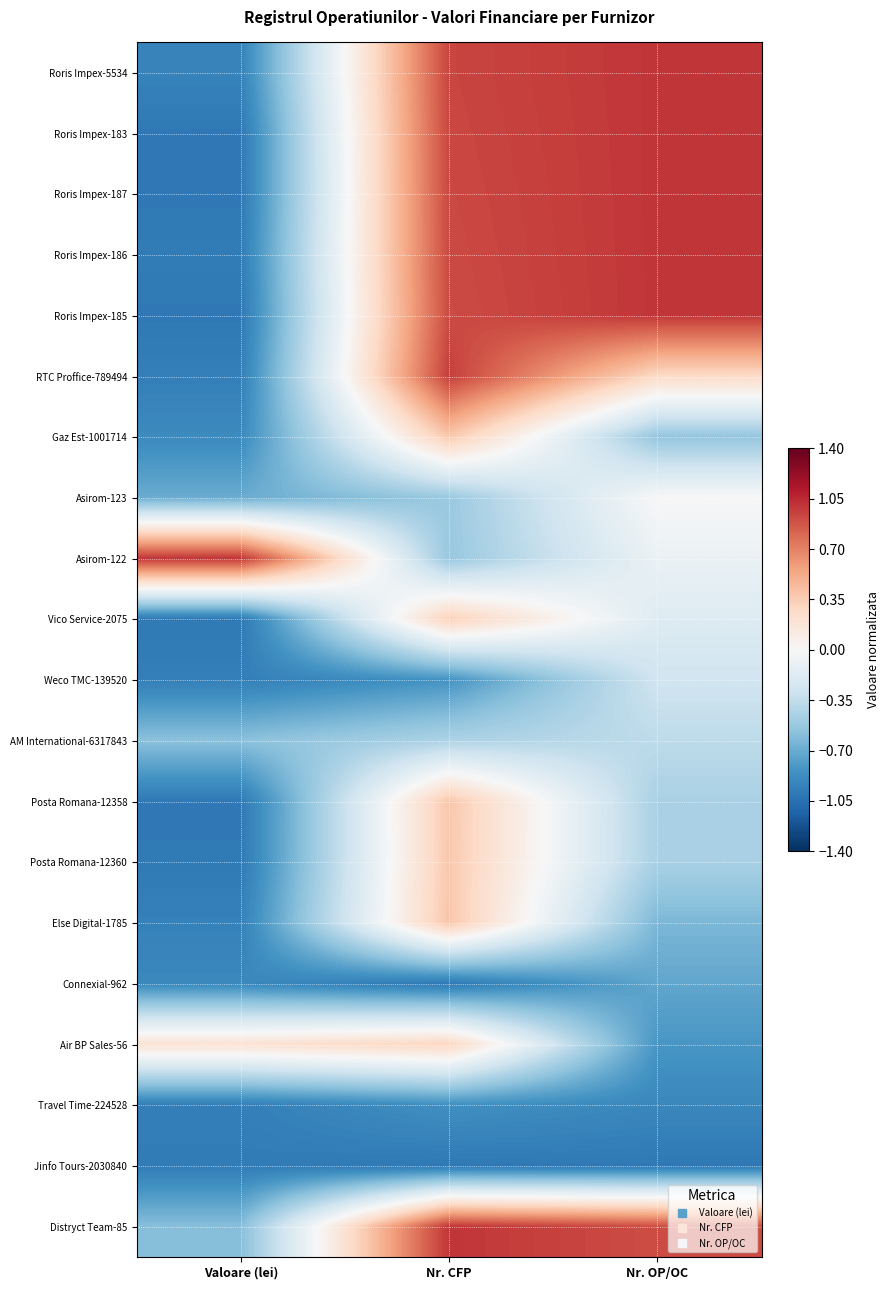

What is the difference between the highest and lowest values at Nr. CFP?

2.0